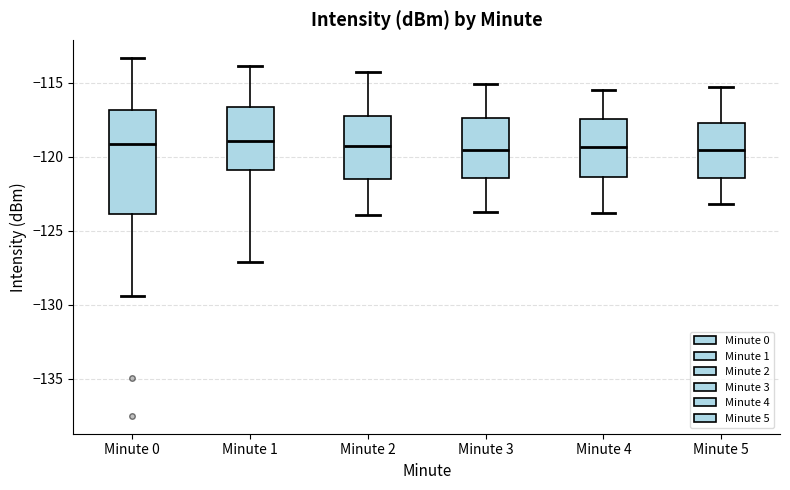

Reading left to right, read every box against the y-axis: the position of its median line, the range the box covers, and the ends of its whiskers. The values are not printed on the chart, so give them approximately, as read against the axis.

Minute 0: median -119.0, box -124.0 to -117.0, whiskers -129.5 to -113.5
Minute 1: median -119.0, box -121.0 to -116.5, whiskers -127.0 to -114.0
Minute 2: median -119.0, box -121.5 to -117.5, whiskers -124.0 to -114.5
Minute 3: median -119.5, box -121.5 to -117.5, whiskers -123.5 to -115.0
Minute 4: median -119.5, box -121.5 to -117.5, whiskers -124.0 to -115.5
Minute 5: median -119.5, box -121.5 to -117.5, whiskers -123.0 to -115.5